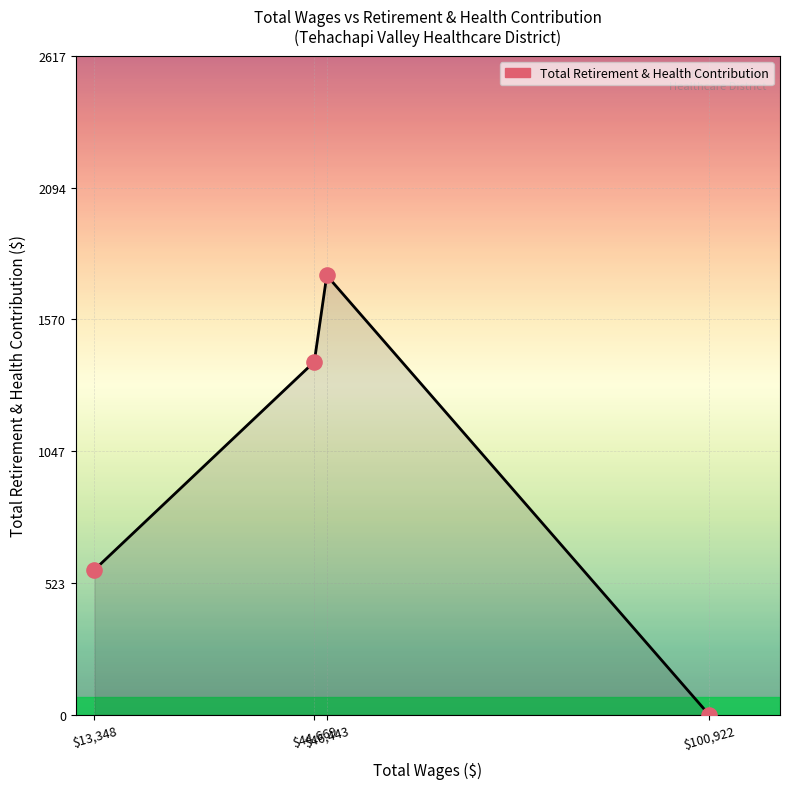

What is the average value?

931